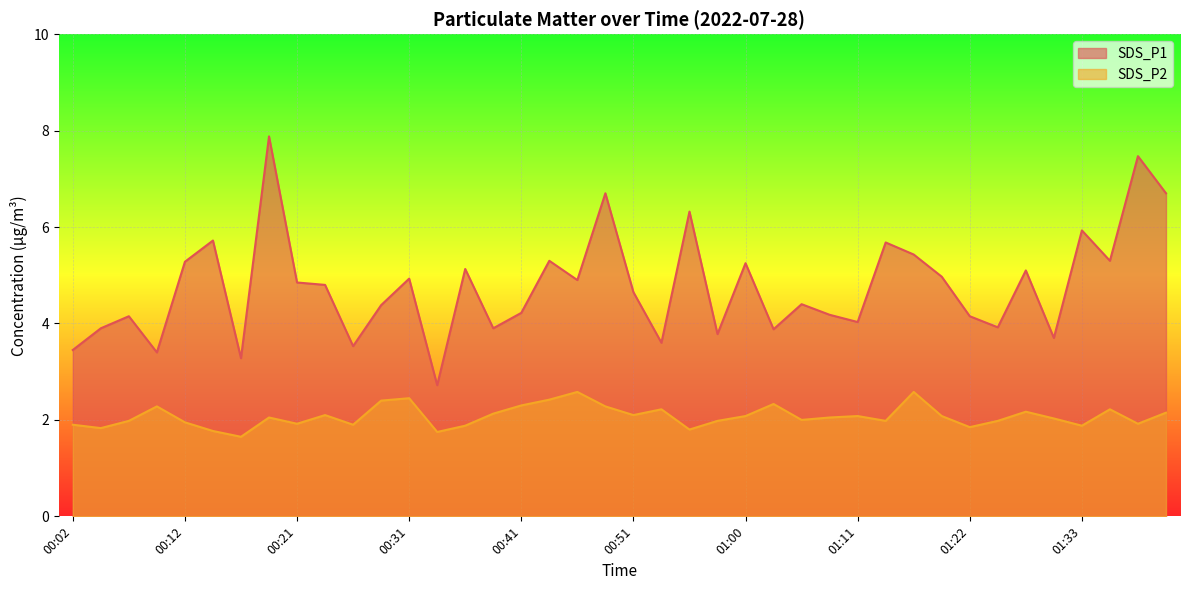

What is the average value of the SDS_P1 series?

4.8